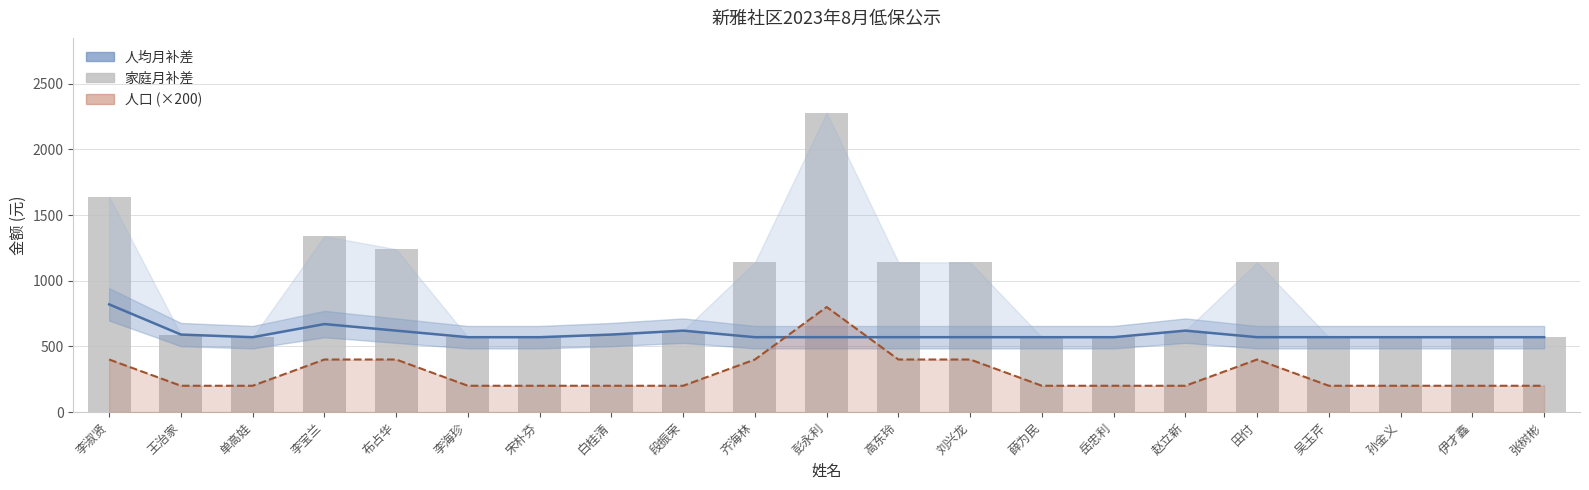

The 人均月补差 series shows 856 at 李海珍. True or false?

False